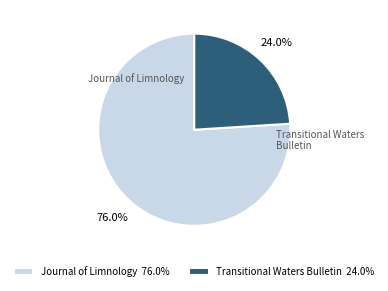

To the nearest percent, what is the average slice percentage?

50%